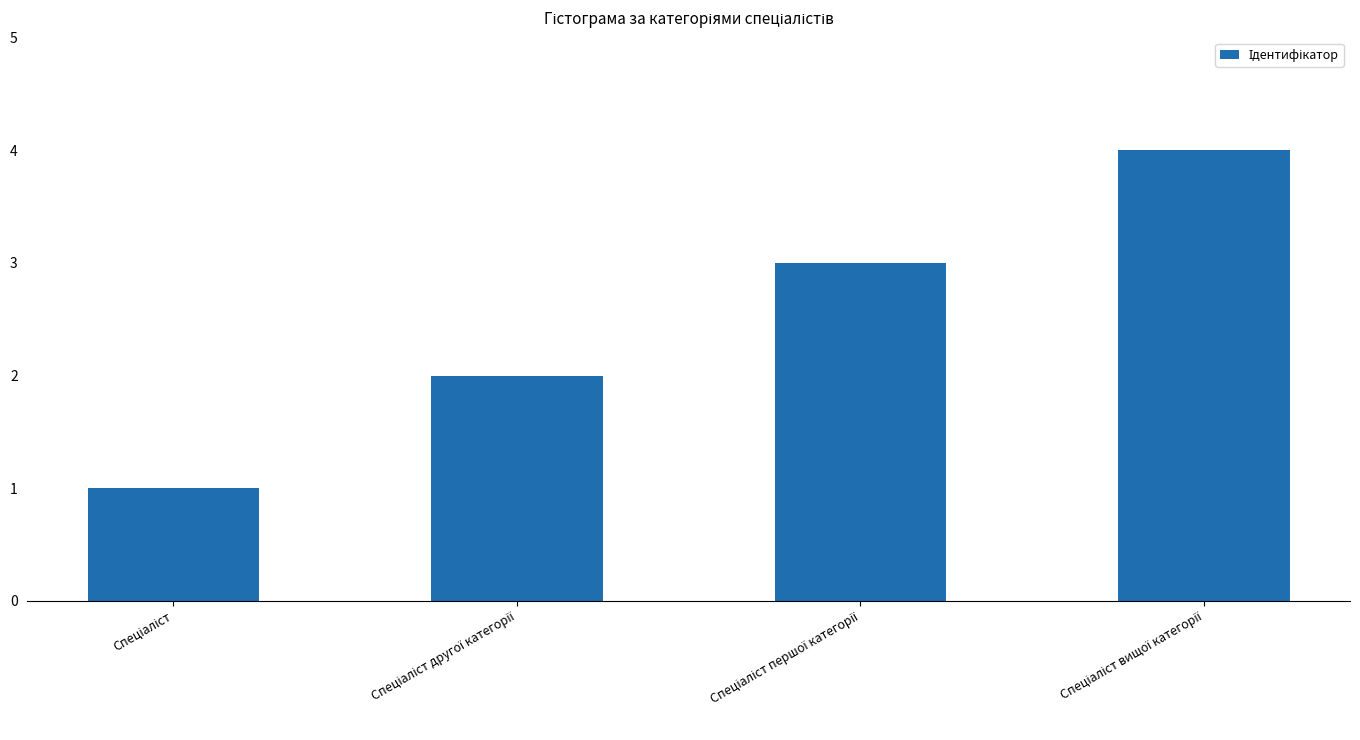

What is the difference between the maximum and minimum values?

3